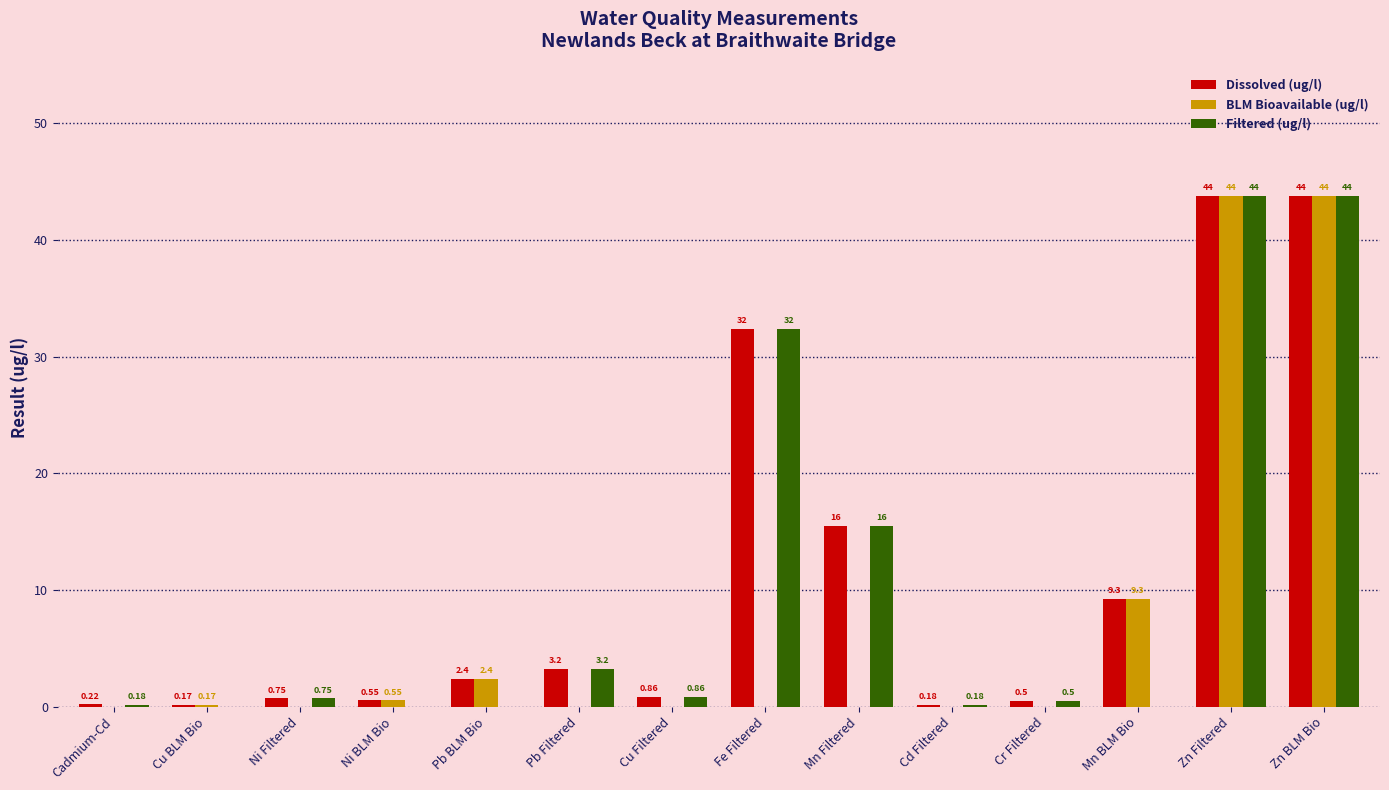

At which label is Filtered (ug/l) closest to 21?

Mn Filtered